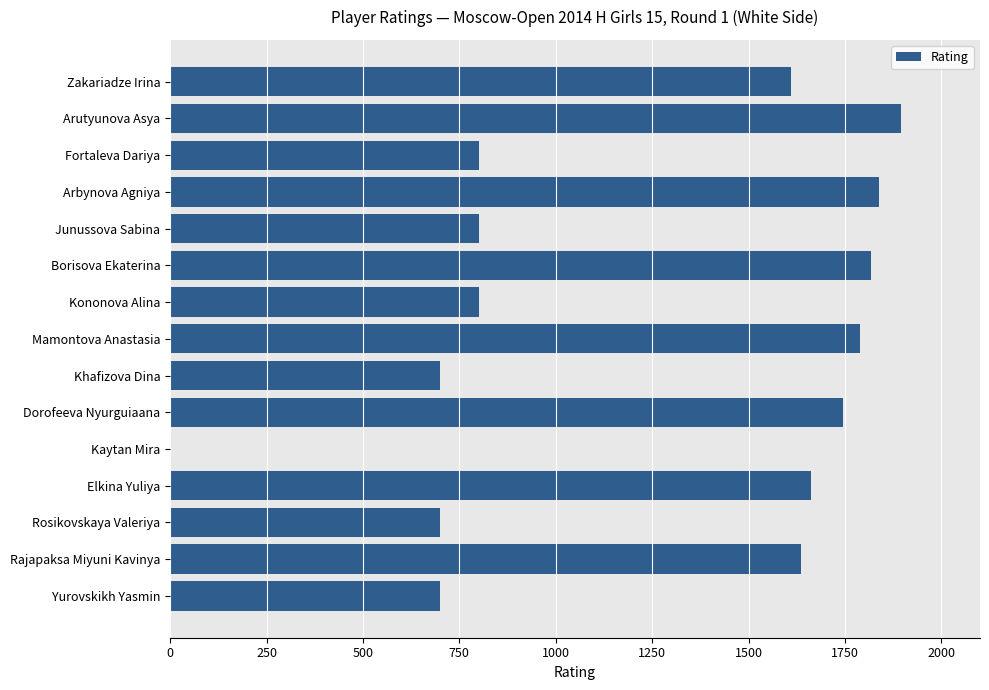

What is the sum of the values at Dorofeeva Nyurguiaana and Borisova Ekaterina?

3564